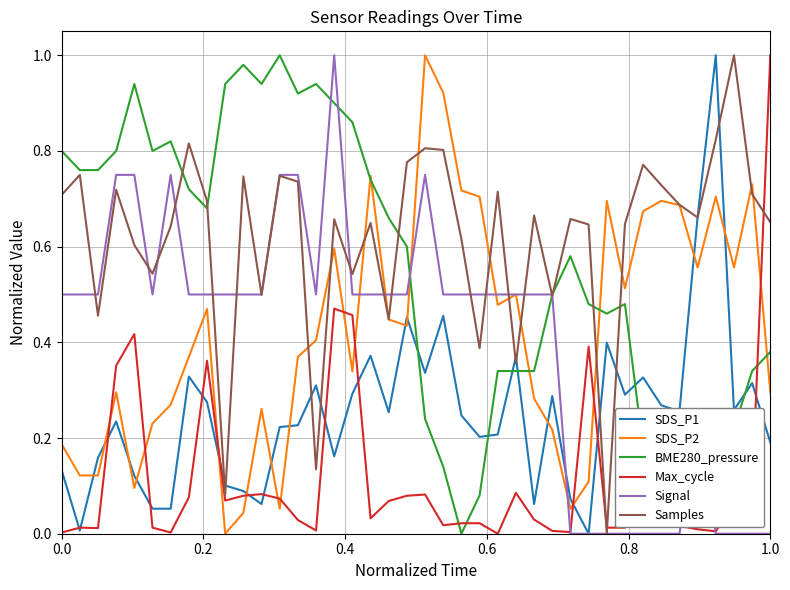

True or false: Max_cycle and SDS_P2 cross at least once.

True